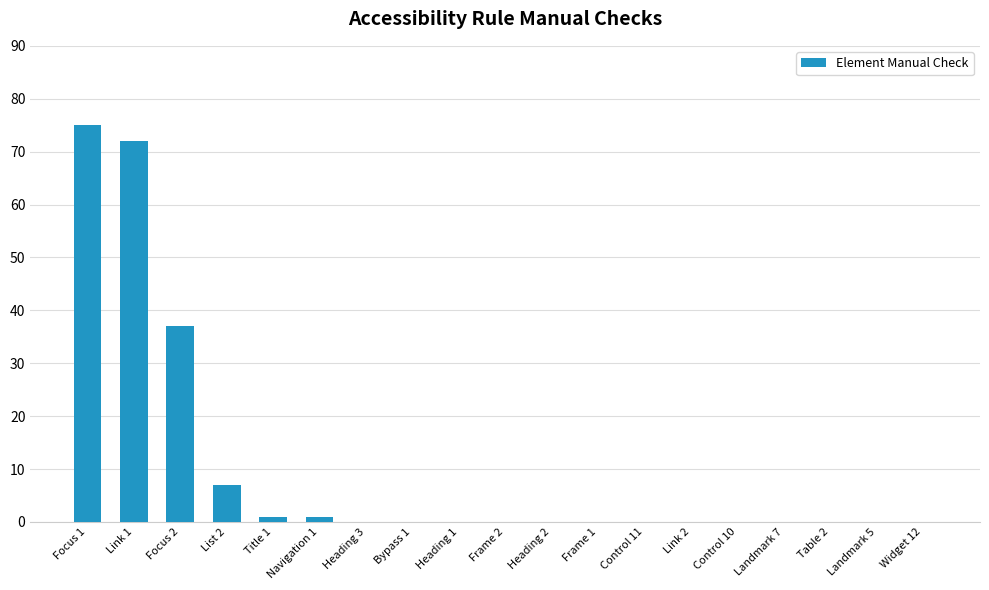

Reading right to left, list all the values displayed in this chart.

0	0	0	0	0	0	0	0	0	0	0	0	0	1	1	7	37	72	75